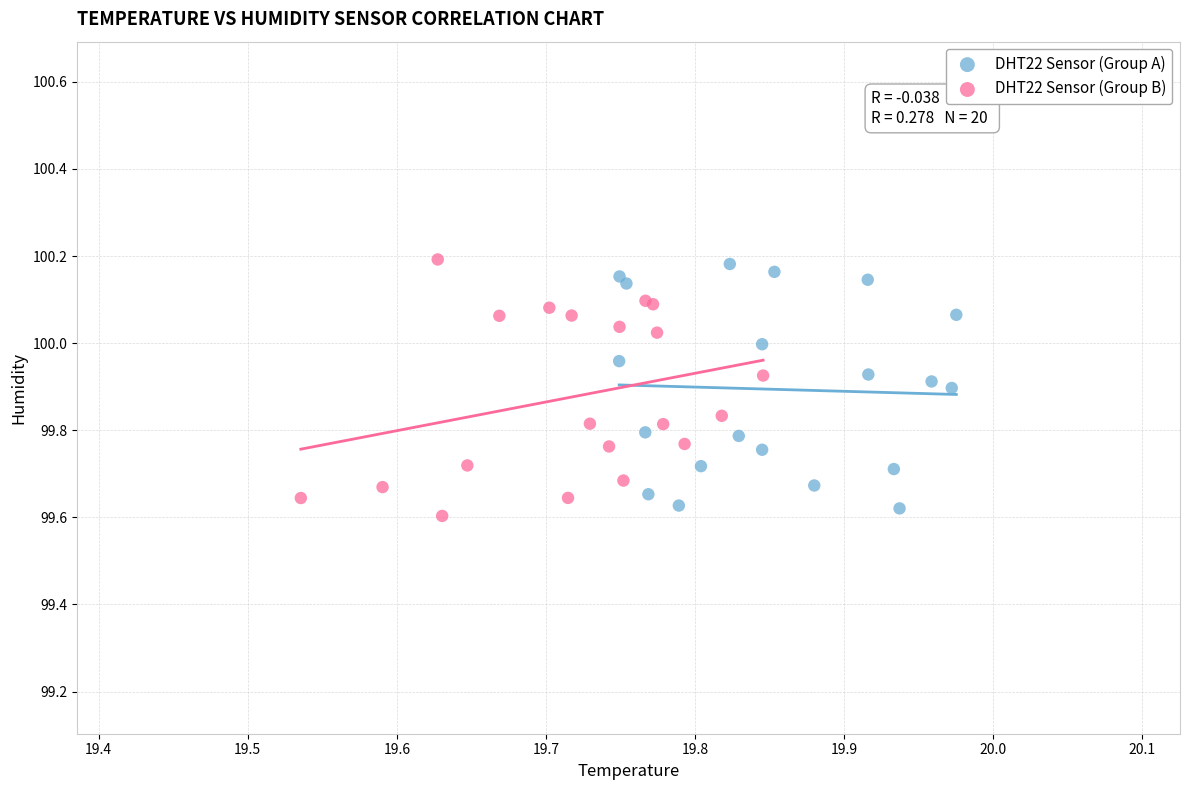

What are all the series names shown in the legend?

DHT22 Sensor (Group A), DHT22 Sensor (Group B)